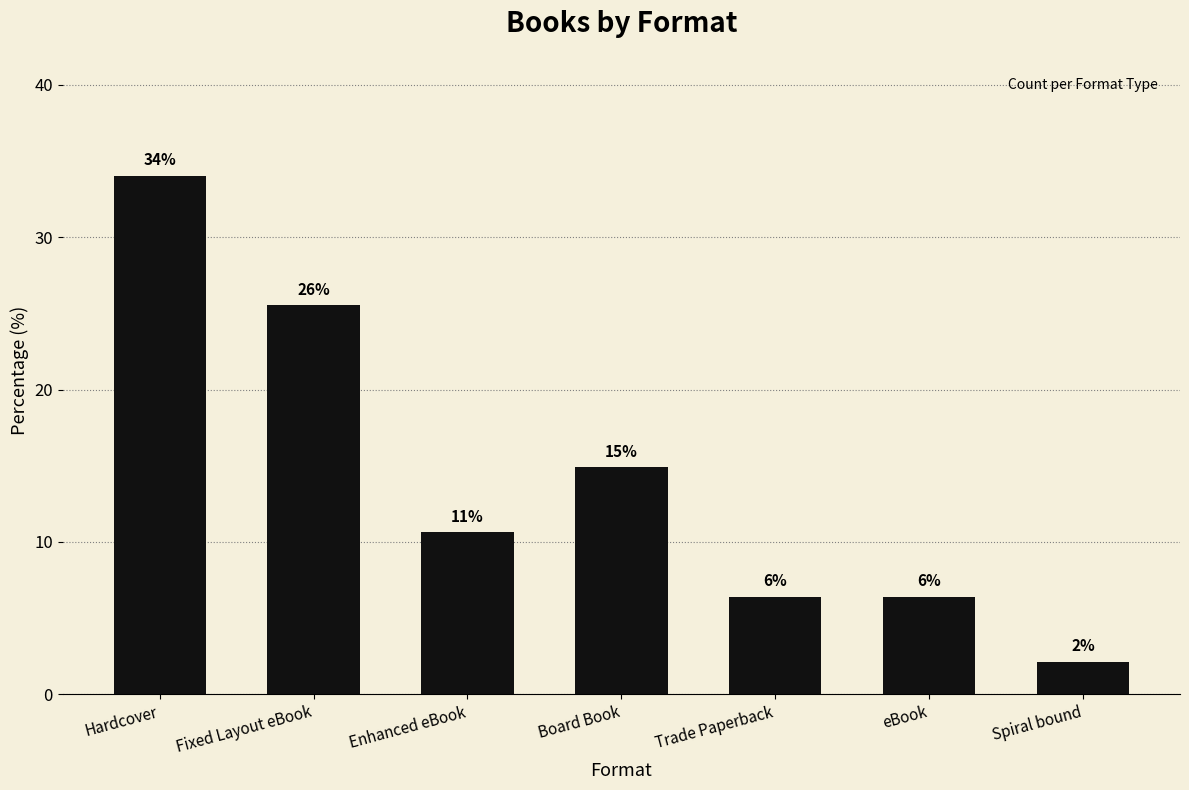

What is the sum of the values at Hardcover and Spiral bound?

36.2